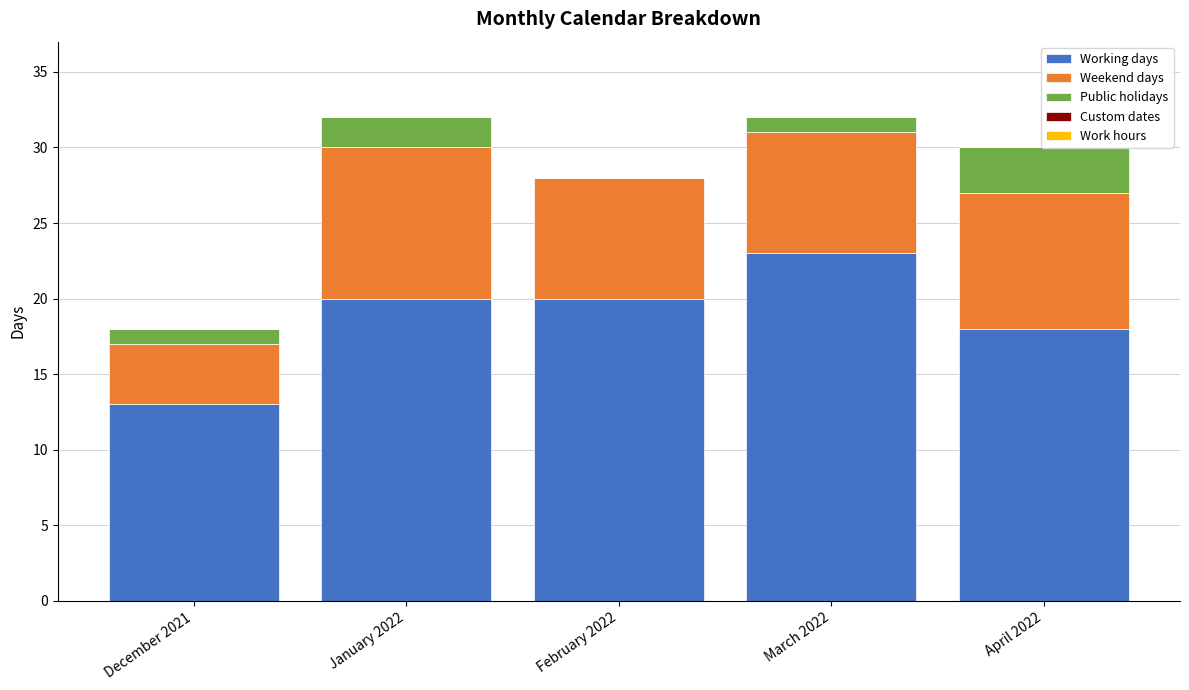

How many groups of bars are there?

5